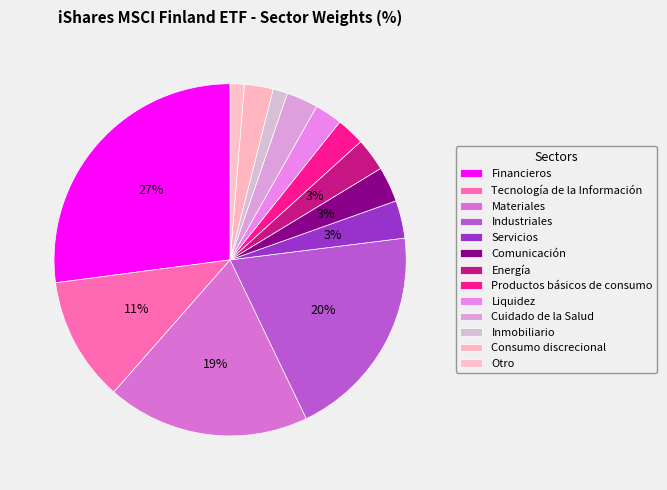

True or false: Comunicación accounts for 1% of the total.

False